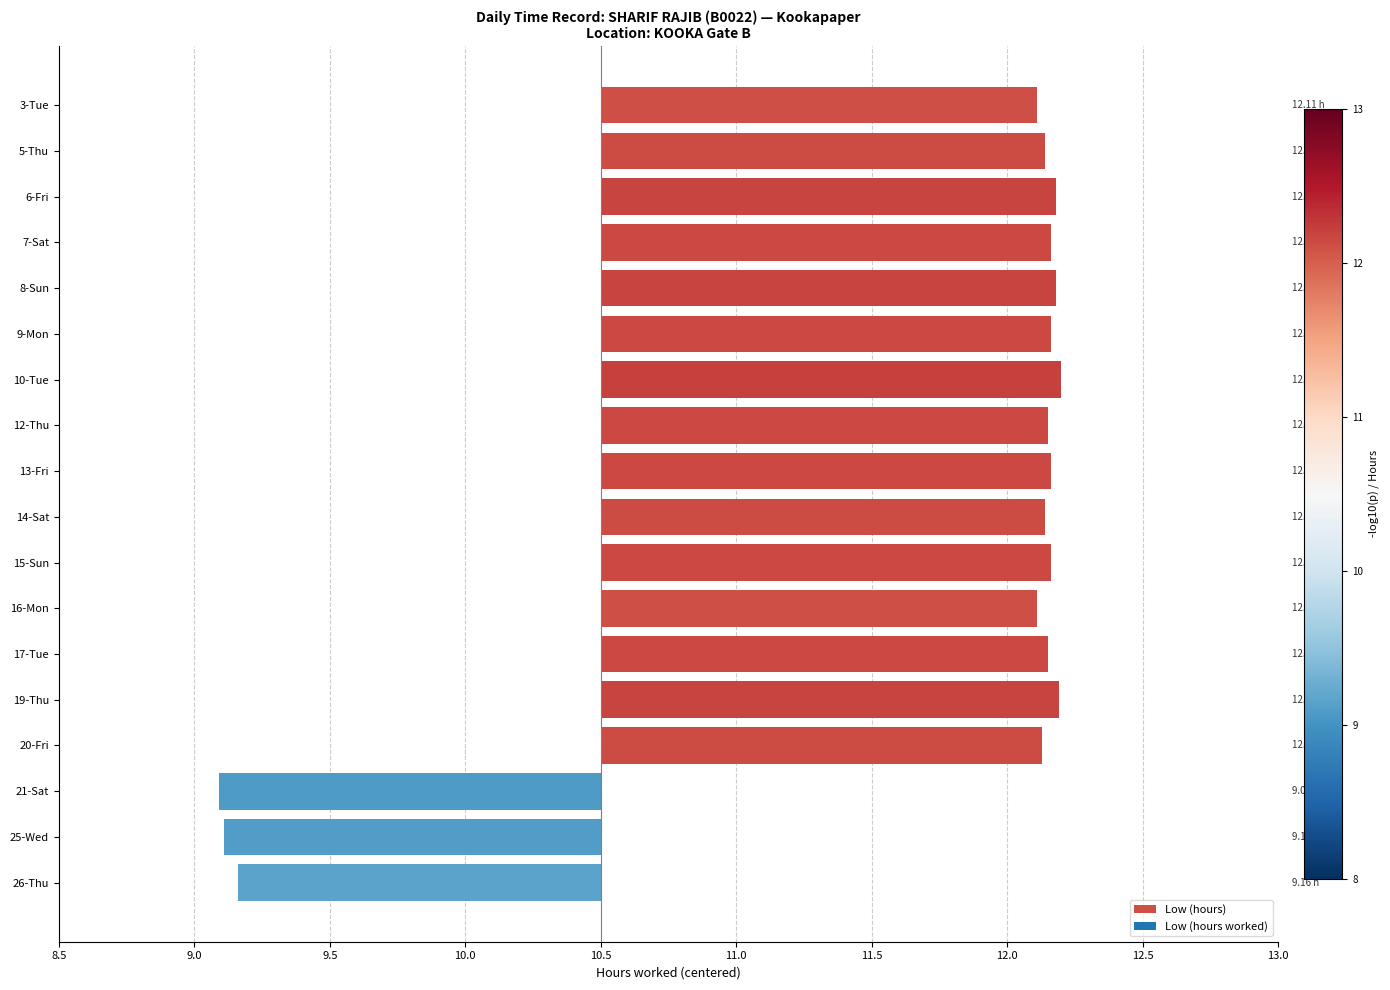

What is the average value?

1.1